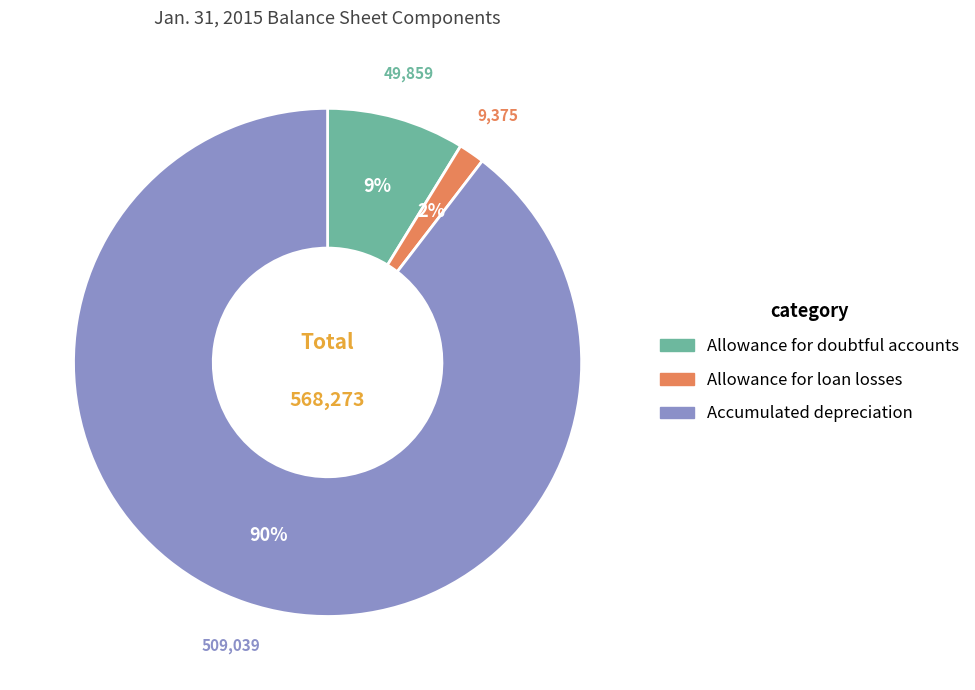

To the nearest percent, what is the average slice percentage?

33%